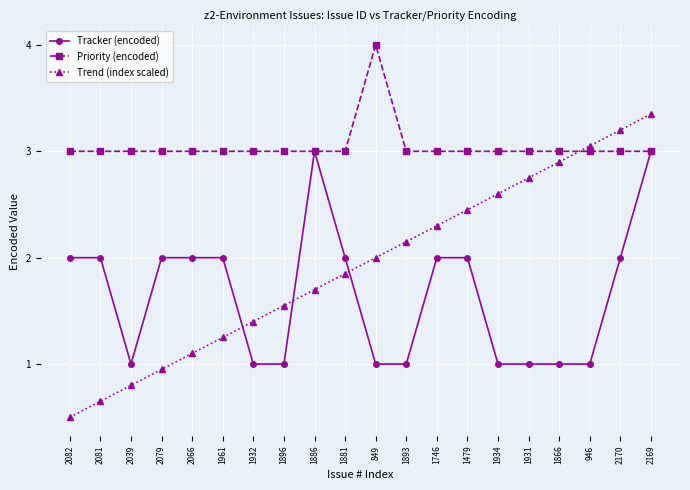

Which category has the lowest value across all series?

2082